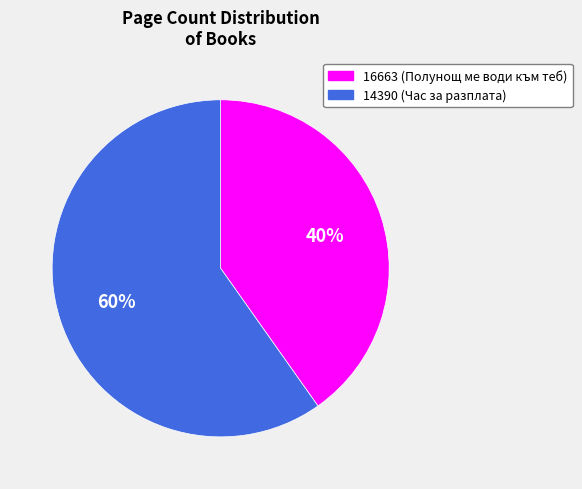

Is the sum of 16663 and 14390 greater than half?

Yes